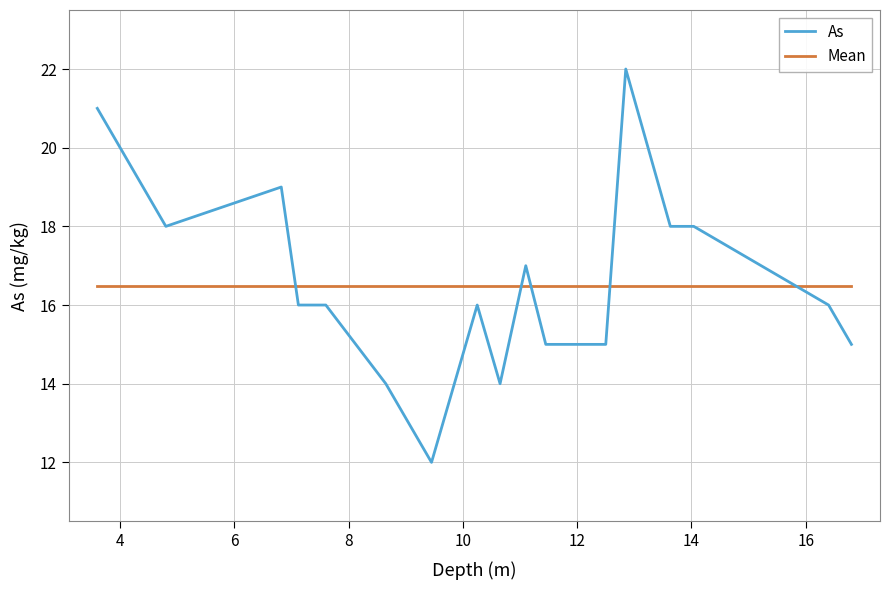

What is the average value of the Mean series?

16.5